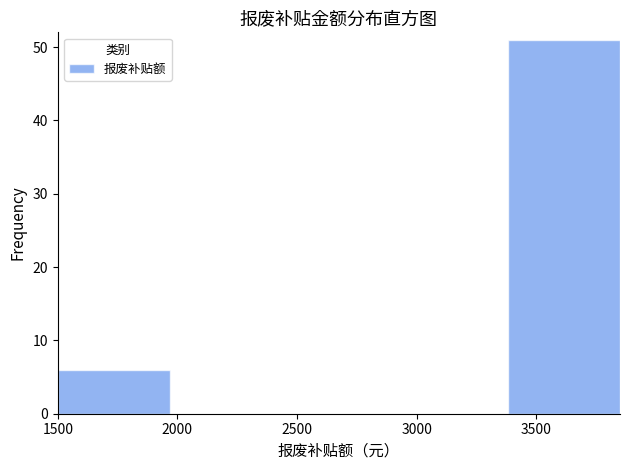

Over which range of the x-axis is the bar tallest?

3380 to 3850